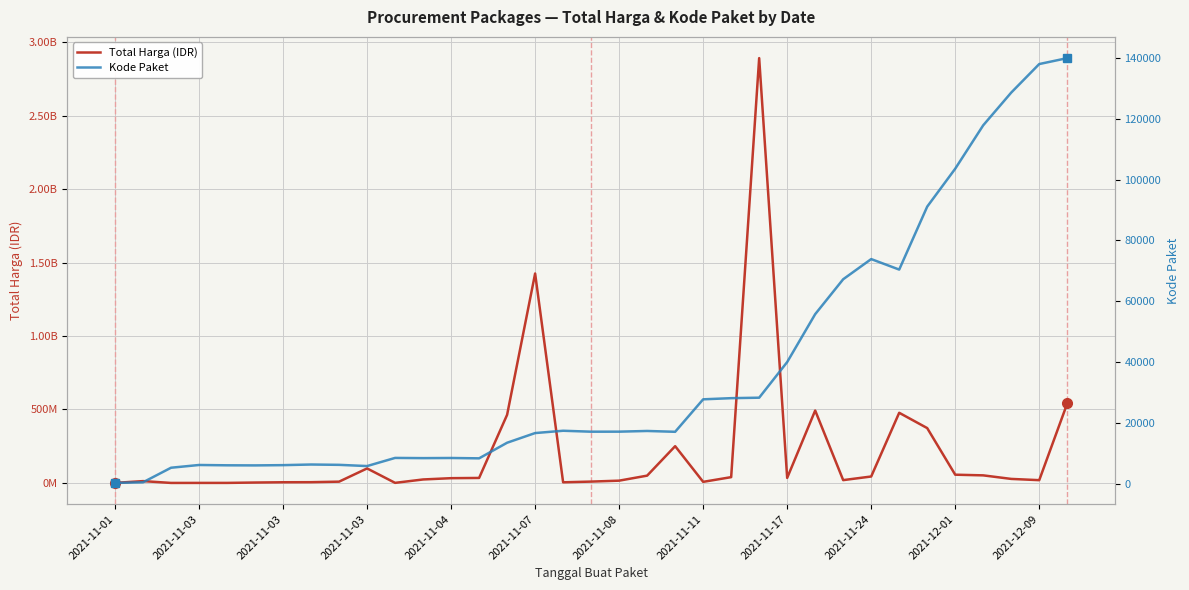

Rank the series by their maximum value, from highest to lowest.

Total Harga (IDR), Kode Paket